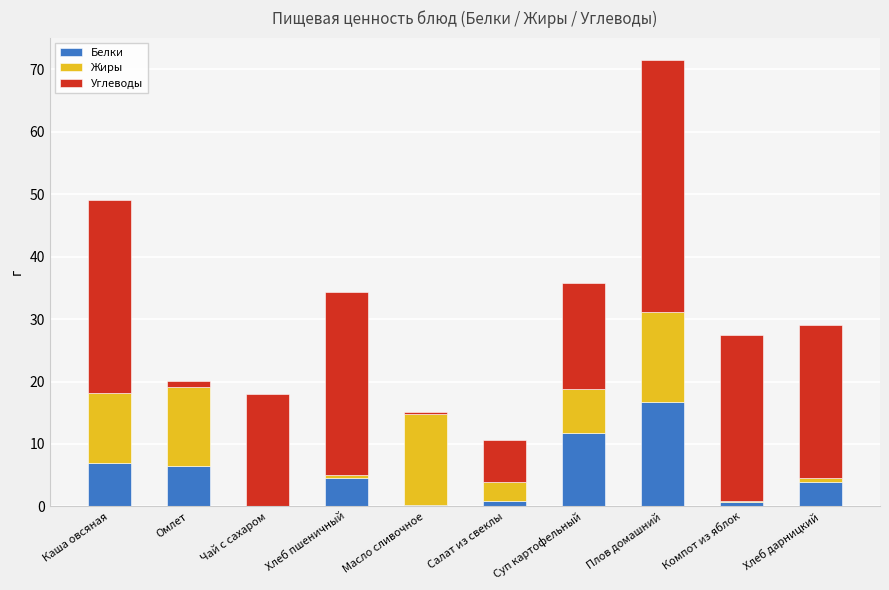

How many series are shown in this chart?

3